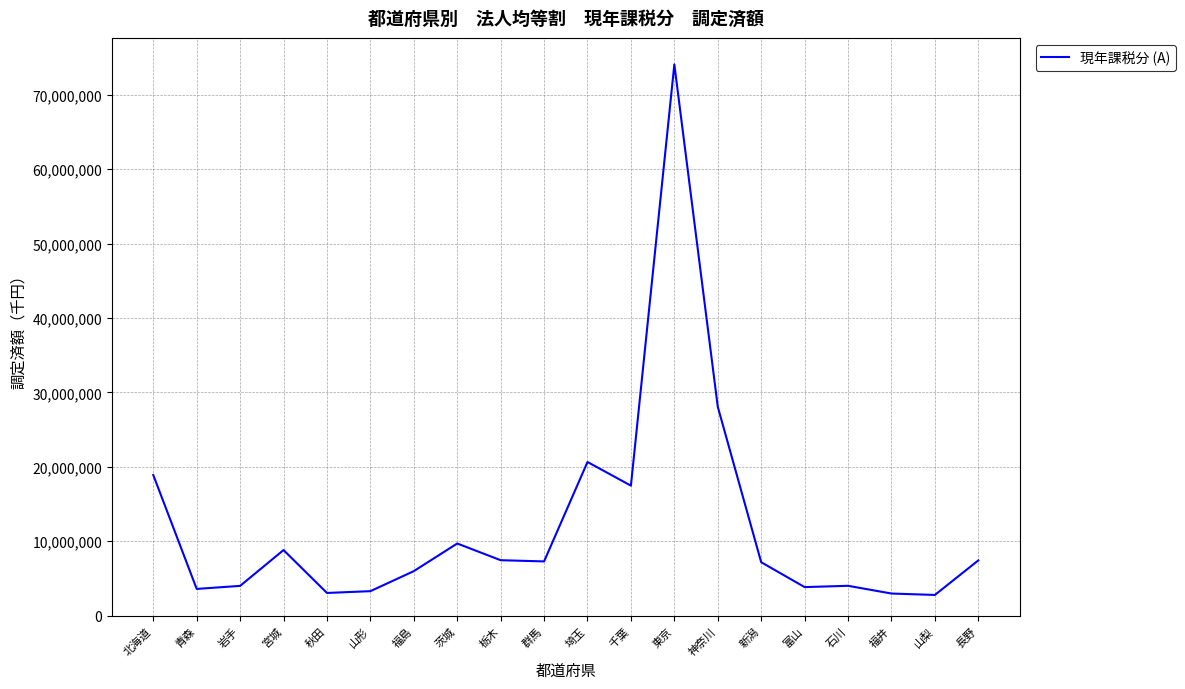

Read the value at 埼玉, to the nearest 50.

20649350